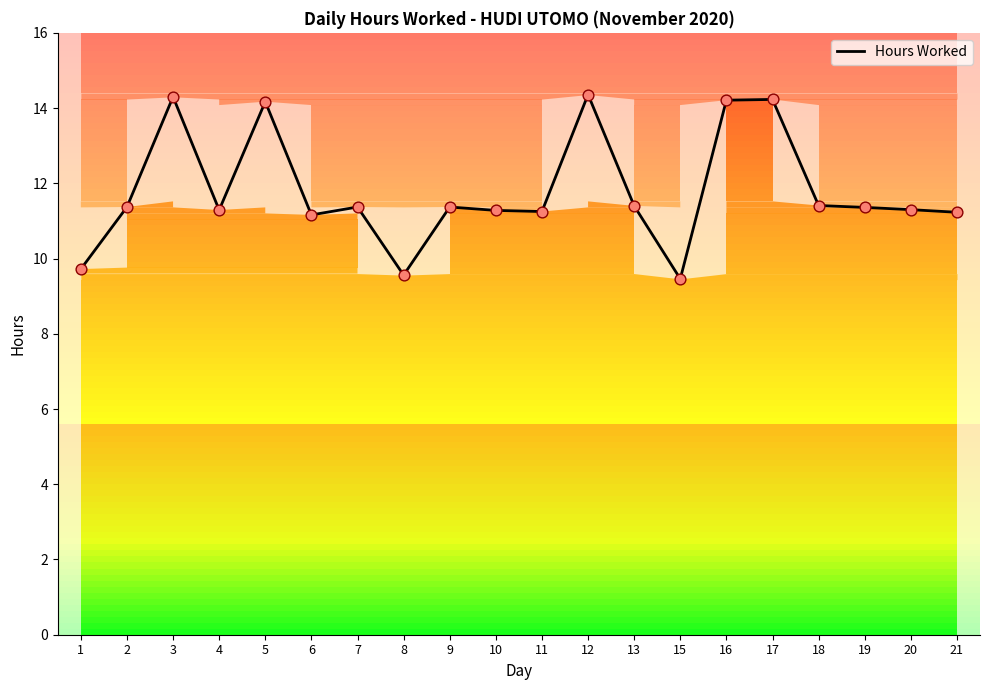

What is the change in value from 2 to 5?

+2.8